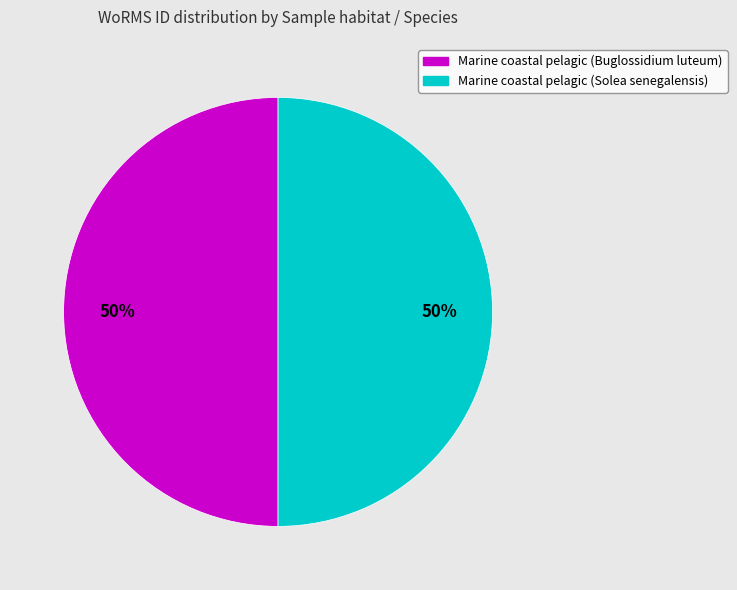

To the nearest percent, what is the combined percentage of Marine coastal pelagic (Buglossidium luteum) and Marine coastal pelagic (Solea senegalensis)?

100%